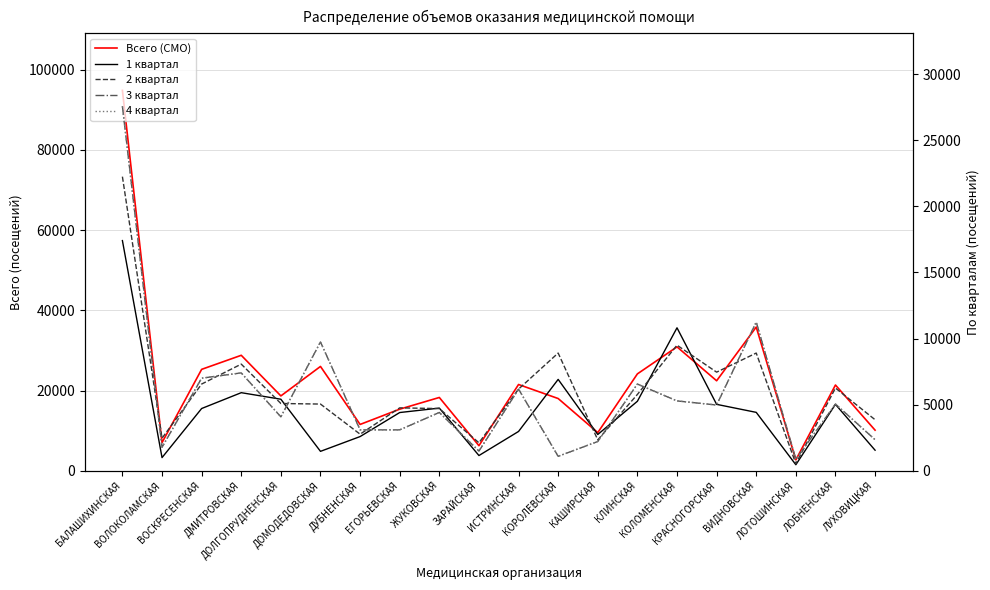

What is the difference between the highest and lowest values at ЛОБНЕНСКАЯ?

16350